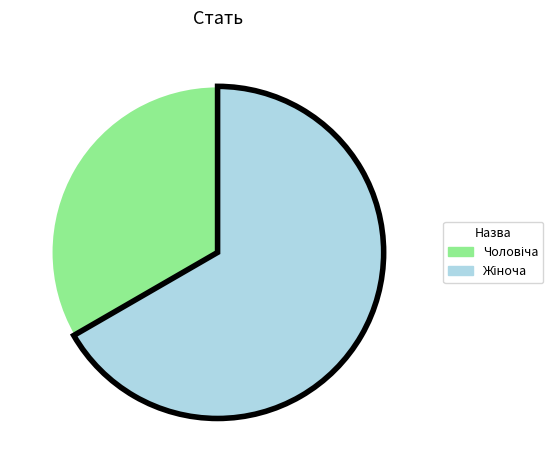

Is there any slice that represents more than half of the pie?

Yes